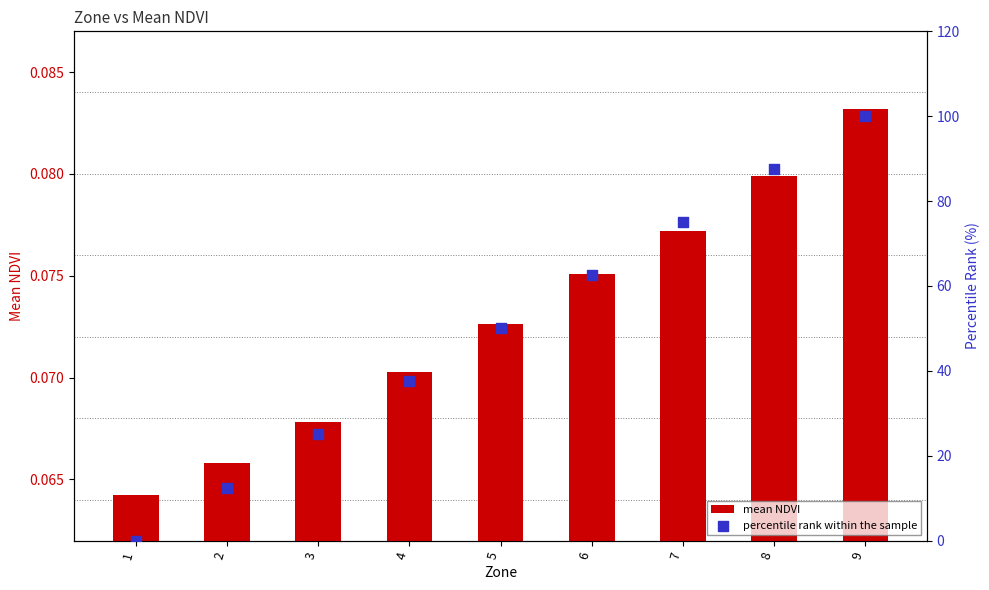

Which series reaches the minimum Y coordinate?

percentile rank within the sample